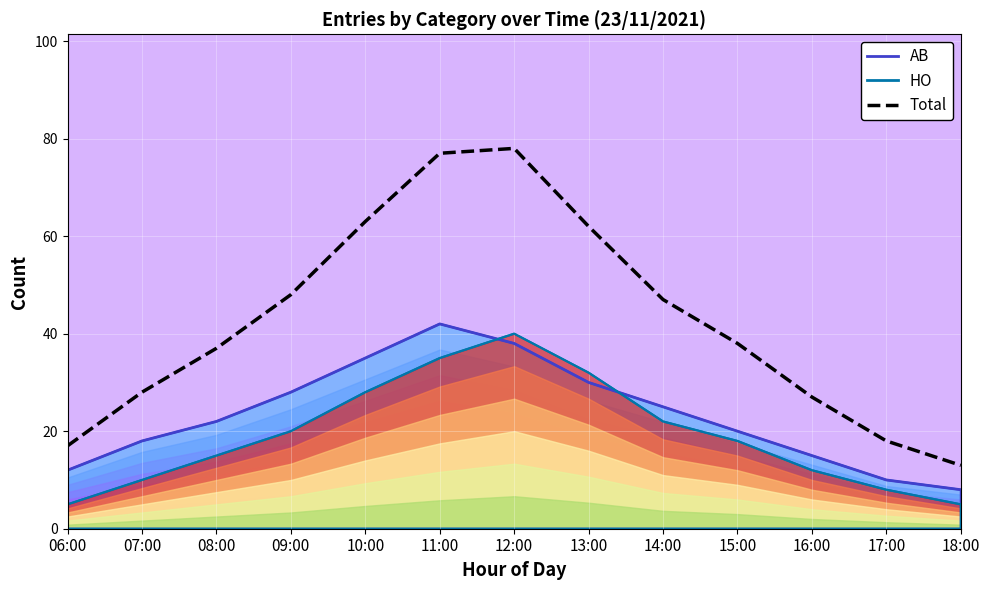

List the labels in order of value, smallest first.

18:00, 06:00, 17:00, 16:00, 07:00, 08:00, 15:00, 14:00, 09:00, 13:00, 10:00, 11:00, 12:00